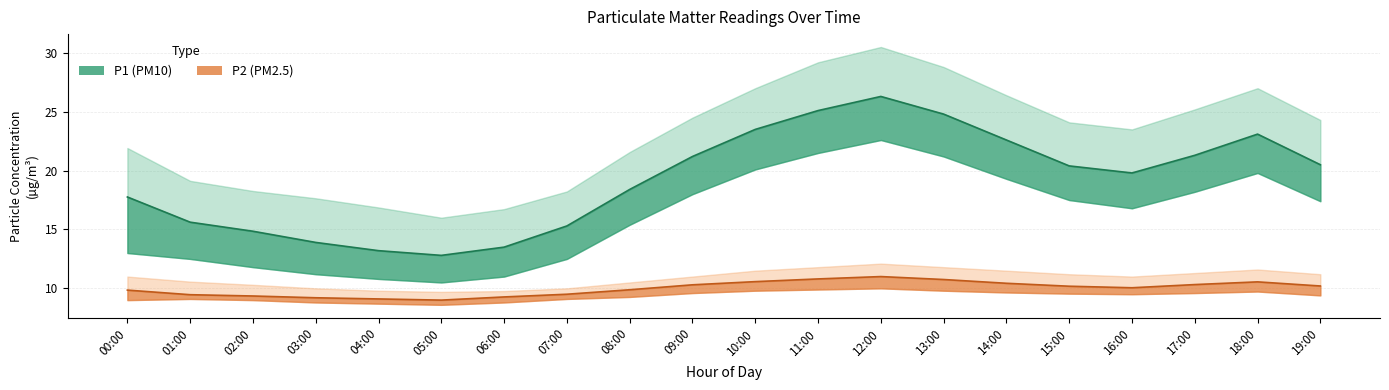

Reading left to right, extract all data points from this chart.

P1: 00:00=17.8	01:00=15.6	02:00=14.8	03:00=13.9	04:00=13.2	05:00=12.8	06:00=13.5	07:00=15.3	08:00=18.4	09:00=21.2	10:00=23.5	11:00=25.1	12:00=26.3	13:00=24.8	14:00=22.6	15:00=20.4	16:00=19.8	17:00=21.3	18:00=23.1	19:00=20.5
P1_upper: 00:00=21.9	01:00=19.1	02:00=18.3	03:00=17.6	04:00=16.9	05:00=16.0	06:00=16.7	07:00=18.2	08:00=21.6	09:00=24.5	10:00=27.0	11:00=29.2	12:00=30.5	13:00=28.8	14:00=26.4	15:00=24.1	16:00=23.5	17:00=25.2	18:00=27.0	19:00=24.3
P1_lower: 00:00=13.0	01:00=12.5	02:00=11.8	03:00=11.2	04:00=10.8	05:00=10.5	06:00=11.0	07:00=12.5	08:00=15.4	09:00=18.0	10:00=20.1	11:00=21.5	12:00=22.6	13:00=21.2	14:00=19.3	15:00=17.5	16:00=16.8	17:00=18.2	18:00=19.8	19:00=17.4
P2: 00:00=9.8	01:00=9.5	02:00=9.3	03:00=9.2	04:00=9.1	05:00=9.0	06:00=9.3	07:00=9.5	08:00=9.9	09:00=10.3	10:00=10.6	11:00=10.8	12:00=11.0	13:00=10.8	14:00=10.4	15:00=10.2	16:00=10.1	17:00=10.3	18:00=10.6	19:00=10.2
P2_upper: 00:00=11.0	01:00=10.6	02:00=10.3	03:00=10.0	04:00=9.8	05:00=9.7	06:00=9.8	07:00=10.0	08:00=10.5	09:00=11.0	10:00=11.5	11:00=11.8	12:00=12.1	13:00=11.8	14:00=11.5	15:00=11.2	16:00=11.0	17:00=11.3	18:00=11.6	19:00=11.2
P2_lower: 00:00=9.0	01:00=9.1	02:00=9.0	03:00=8.8	04:00=8.7	05:00=8.6	06:00=8.8	07:00=9.1	08:00=9.3	09:00=9.6	10:00=9.8	11:00=9.9	12:00=10.0	13:00=9.8	14:00=9.7	15:00=9.6	16:00=9.5	17:00=9.6	18:00=9.7	19:00=9.4